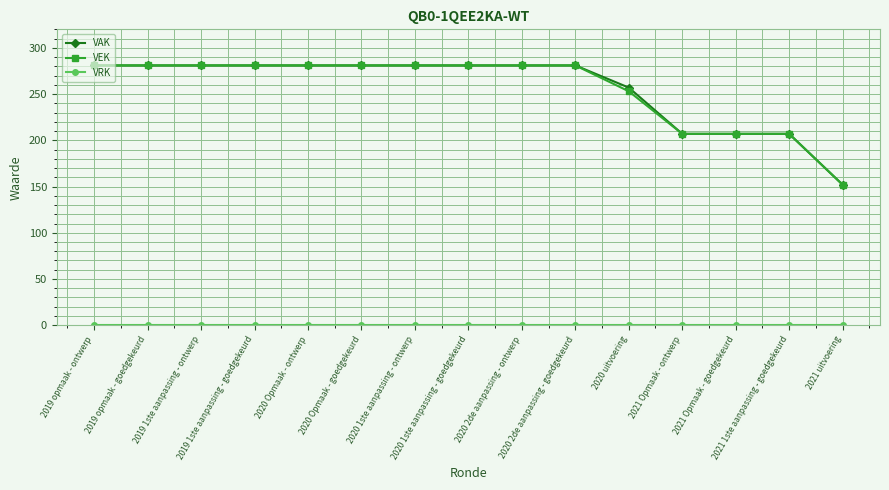

What is the minimum value for VAK?

152